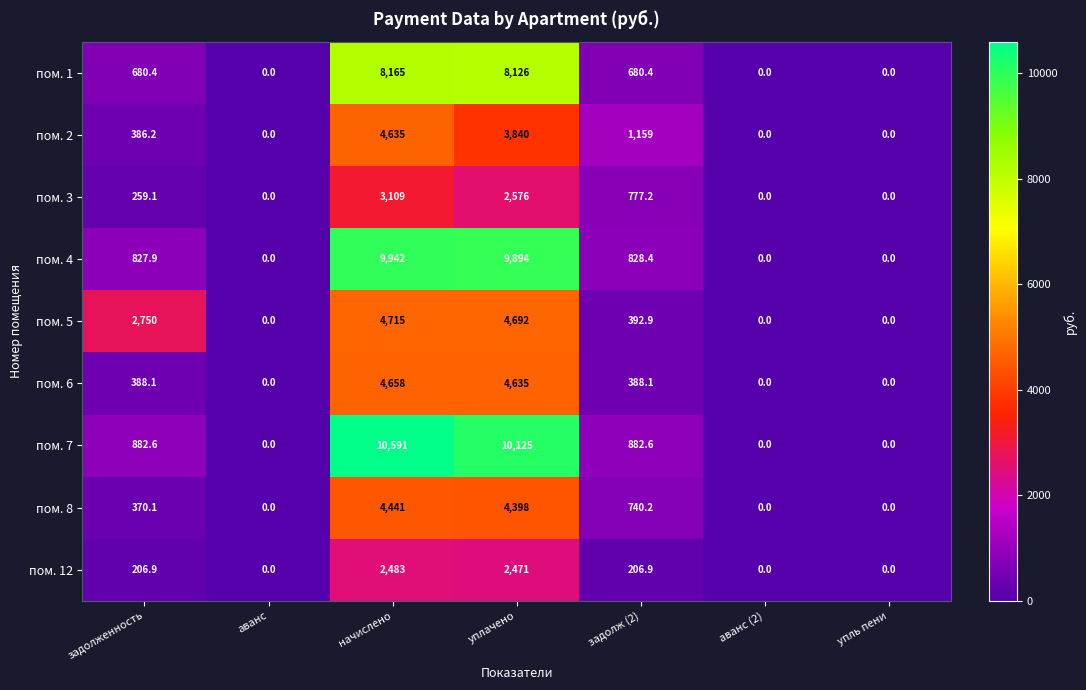

Rank the series by their maximum value, from lowest to highest.

пом. 12, пом. 3, пом. 8, пом. 2, пом. 6, пом. 5, пом. 1, пом. 4, пом. 7